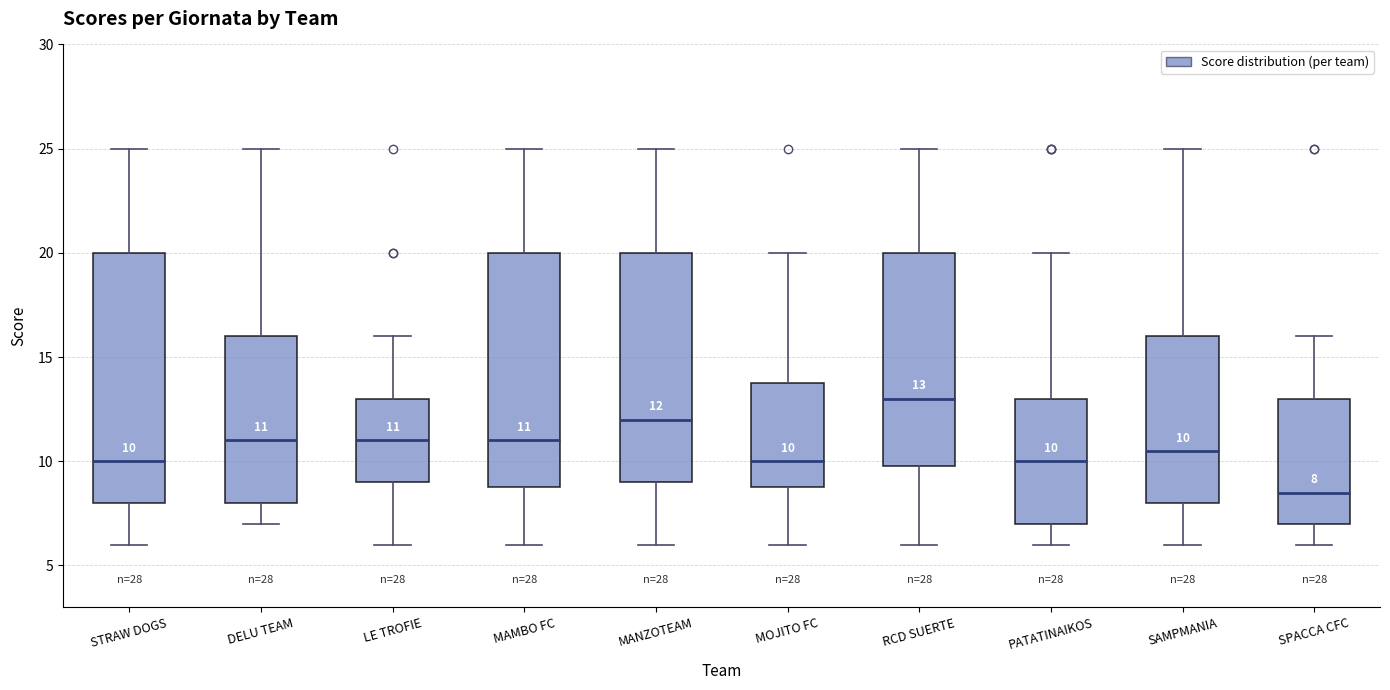

Comparing the boxes themselves (not the whiskers), which one is the tallest?

STRAW DOGS